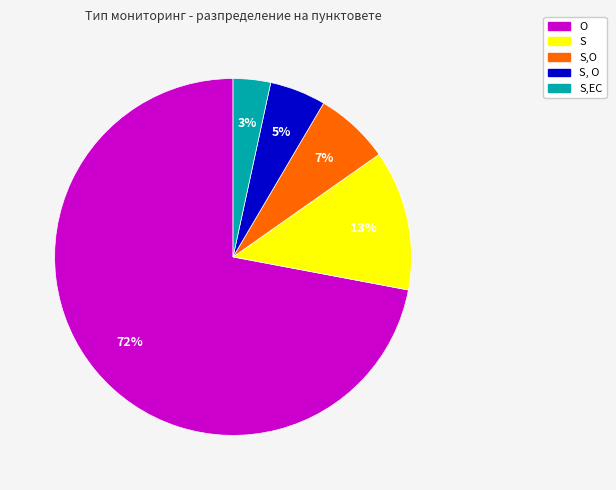

To the nearest percent, what is the difference between the largest and smallest slice percentages?

69%